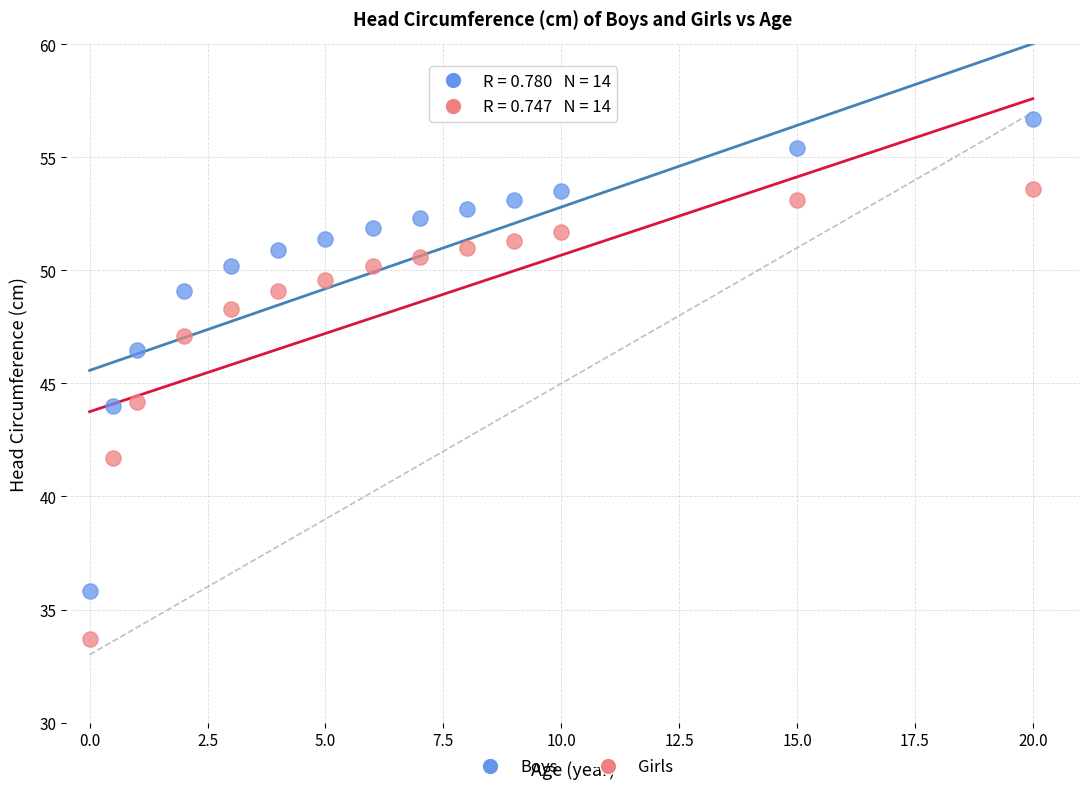

Across all data points, what is the range of X values (max minus min)?

20.0